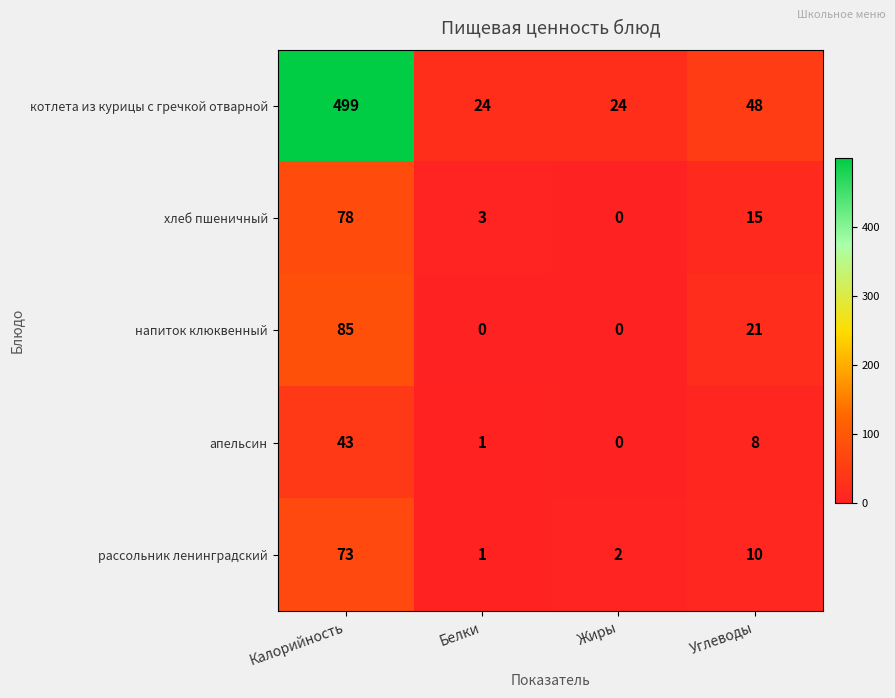

Count the number of data series in this chart.

5